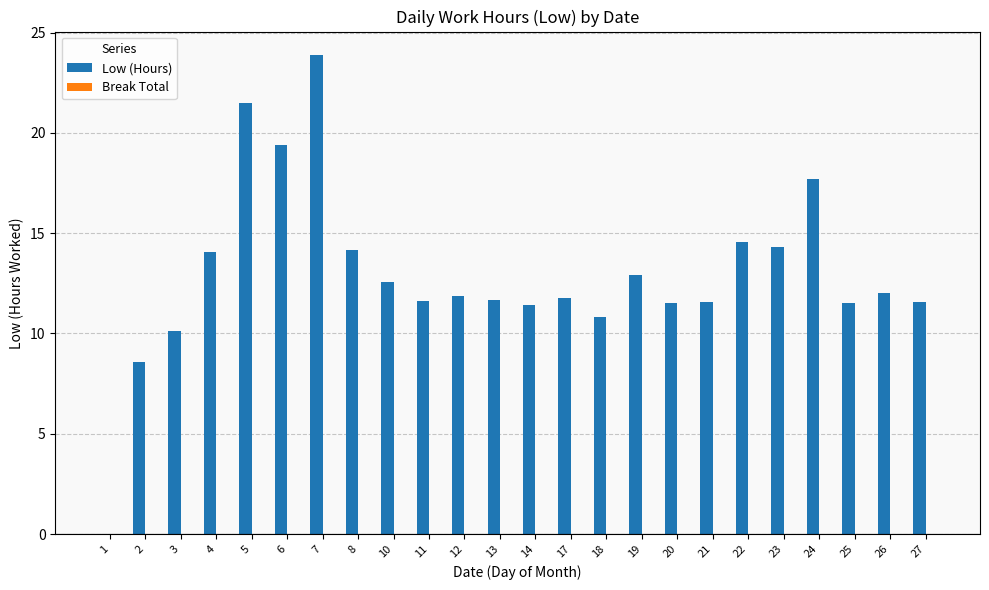

How many categories are shown in the chart?

24